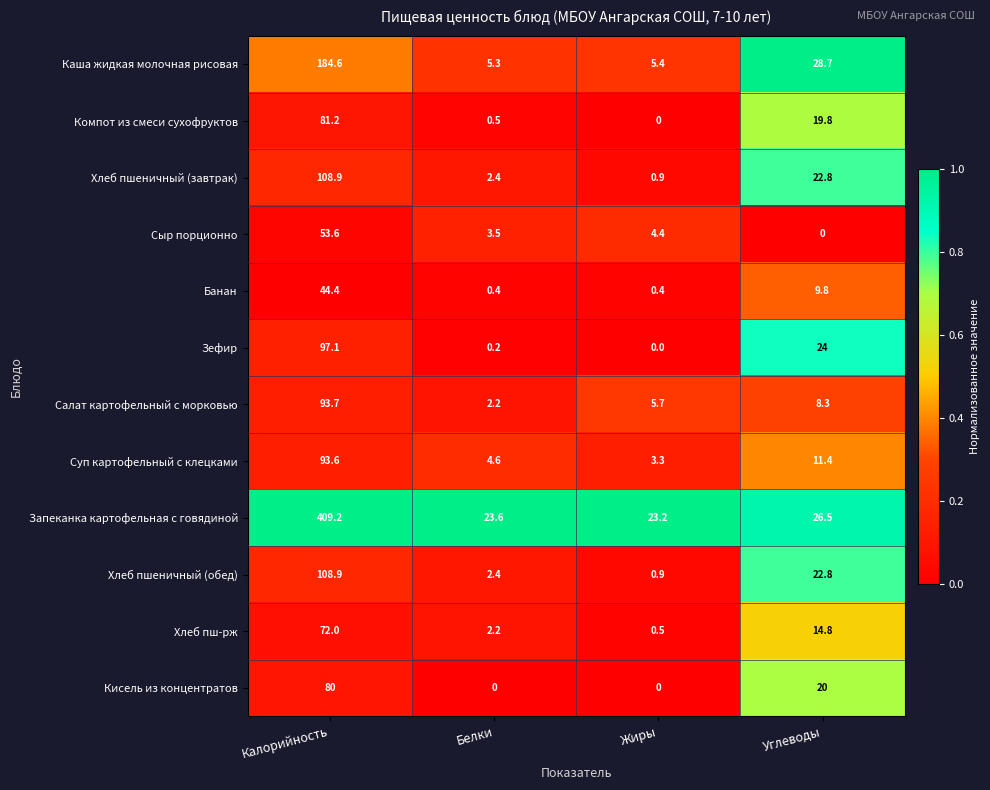

The value of Запеканка картофельная с говядиной at Белки is 23.6. True or false?

True